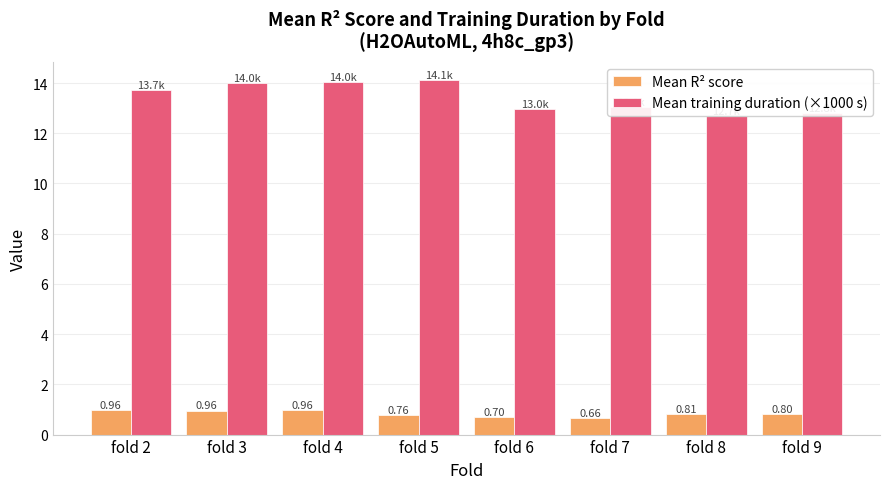

Which series has the largest total across all categories?

Mean training duration (×1000 s)